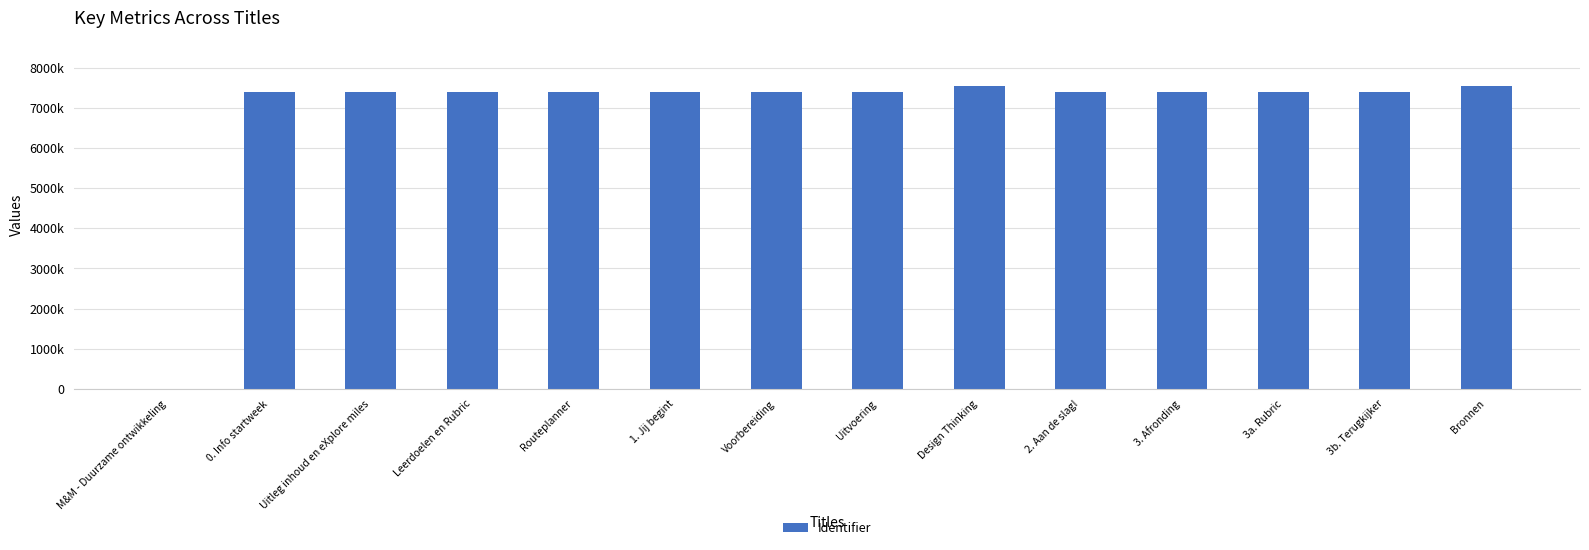

Which label corresponds to the largest value in the chart?

Design Thinking